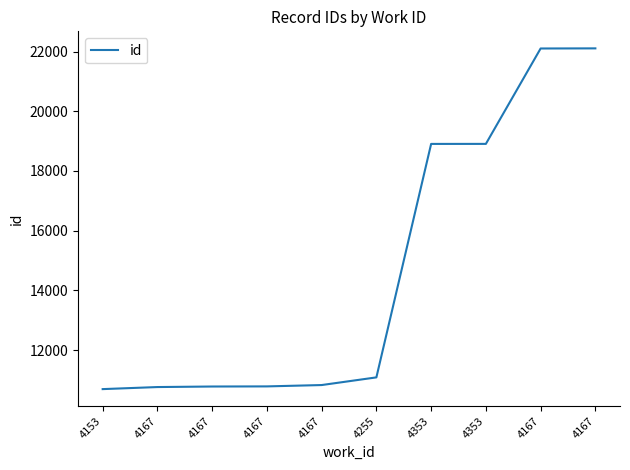

True or false: there are more than 0 points higher than both neighbors.

False